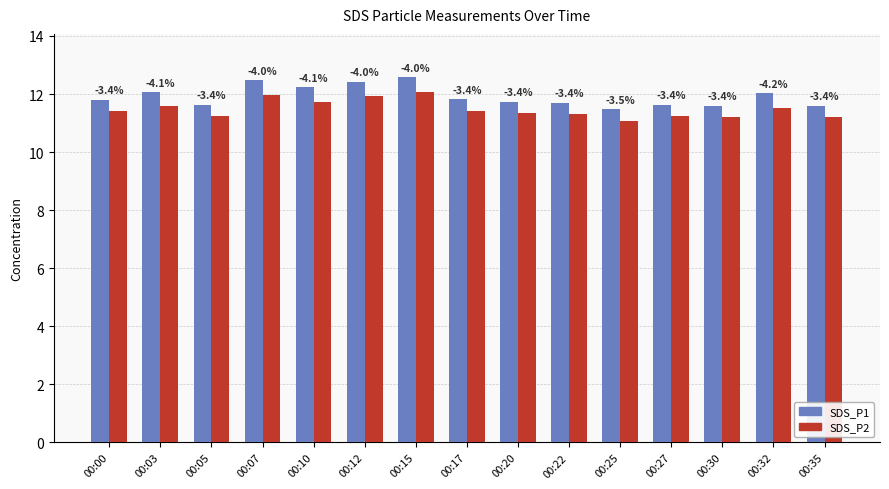

Reading right to left, transcribe all the data shown in this chart.

SDS_P1: 11.6	12.0	11.6	11.6	11.5	11.7	11.7	11.8	12.6	12.4	12.2	12.5	11.6	12.1	11.8
SDS_P2: 11.2	11.5	11.2	11.2	11.1	11.3	11.3	11.4	12.1	11.9	11.7	12.0	11.2	11.6	11.4